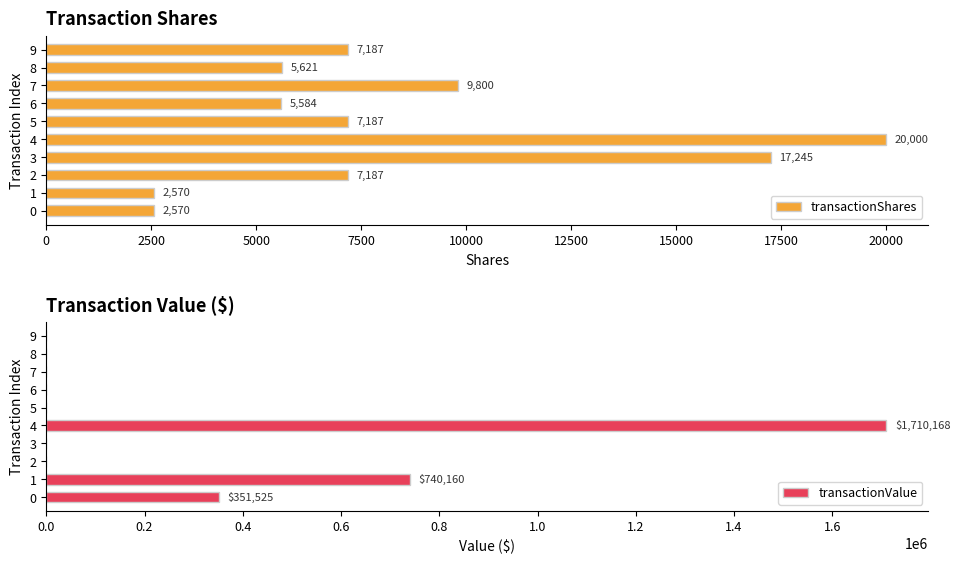

Read the transactionShares value at 0.

2570